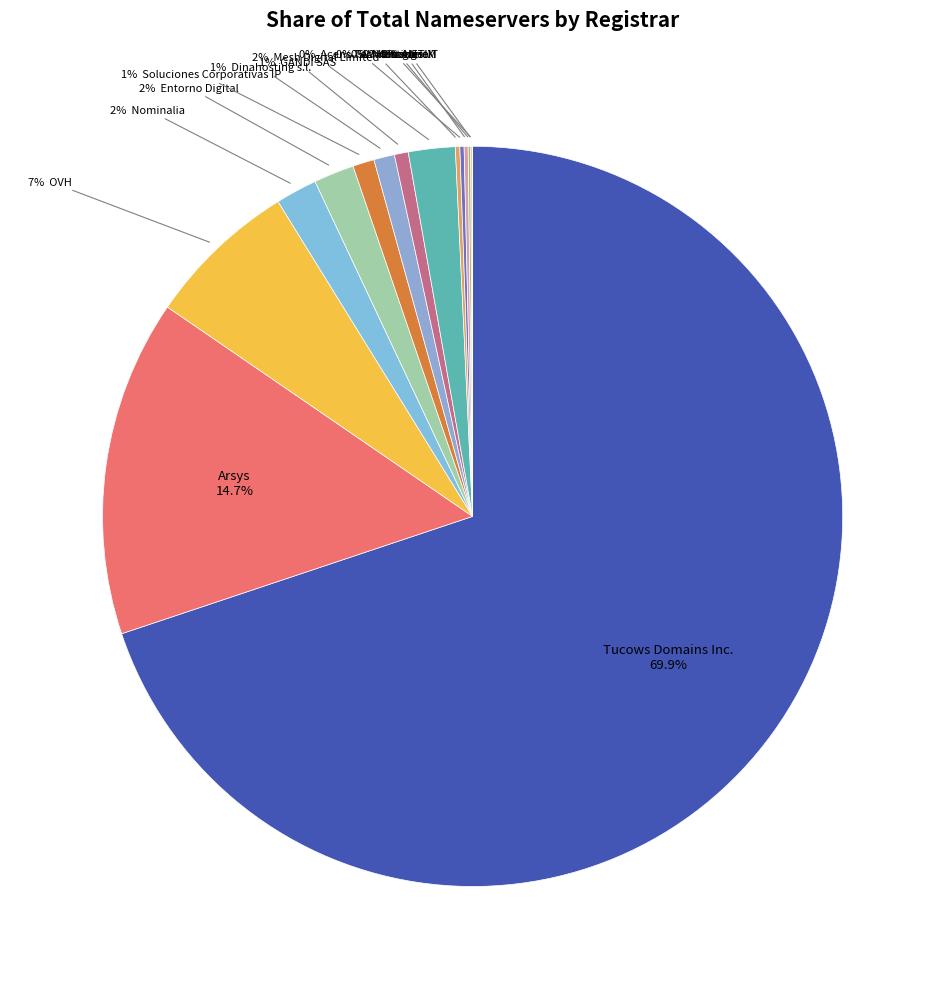

To the nearest percent, what is the difference between the largest and smallest slice percentages?

70%